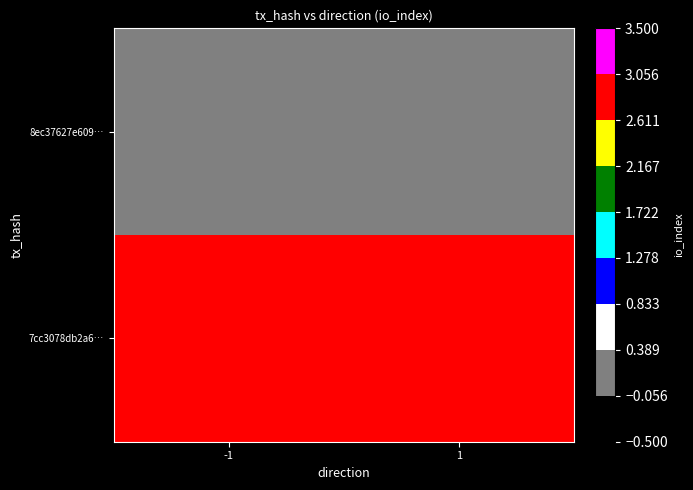

Which series has the largest total across all categories?

7cc3078db2a6…